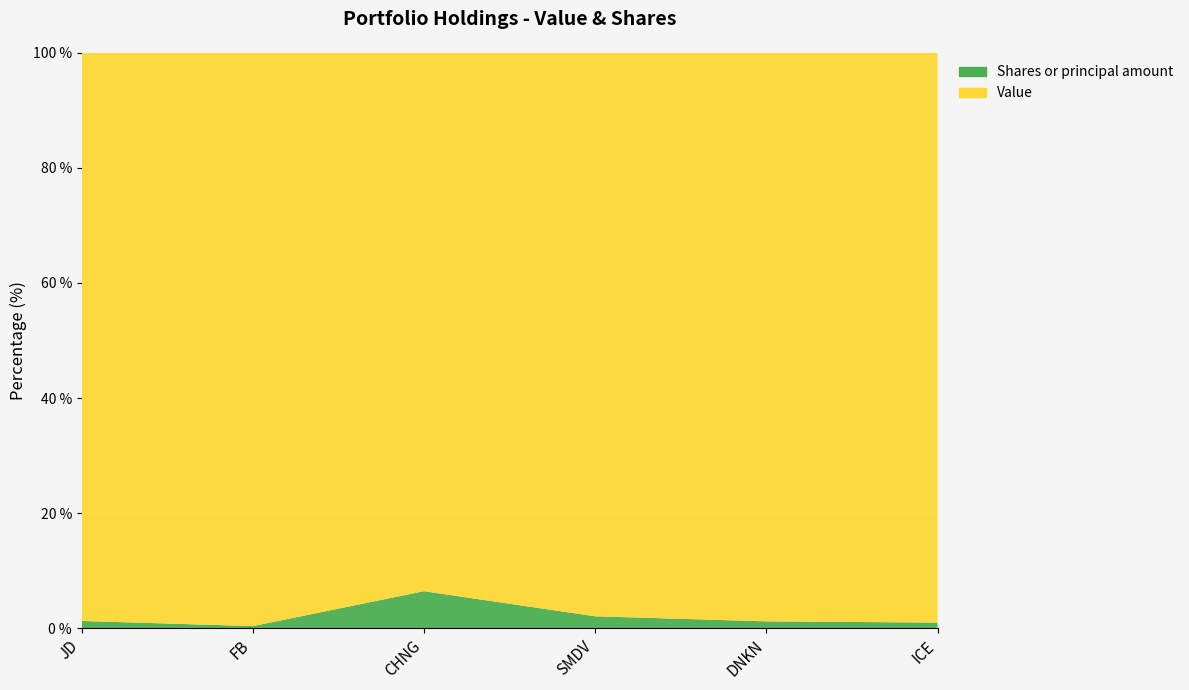

Reading left to right, what are all the values shown in this chart?

Value: 47215P106=899000	30303M102=405000	15912K100=354000	74347B698=282000	265504100=246000	45866F104=200000
Shares or principal amount: 47215P106=11600	30303M102=1550	15912K100=24400	74347B698=6000	265504100=3000	45866F104=2000